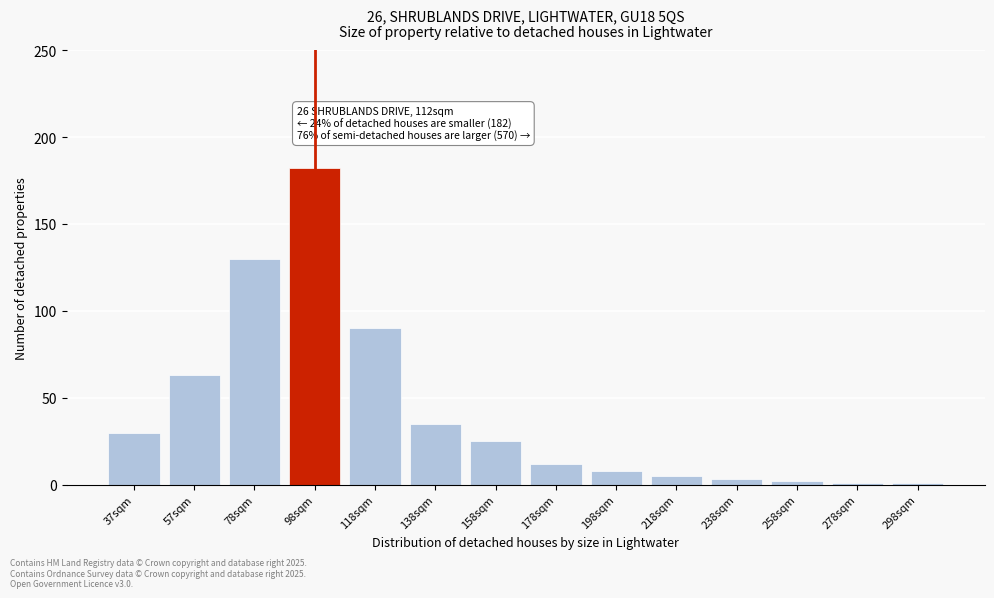

Reading left to right, extract all data points from this chart.

30	63	130	182	90	35	25	12	8	5	3	2	1	1